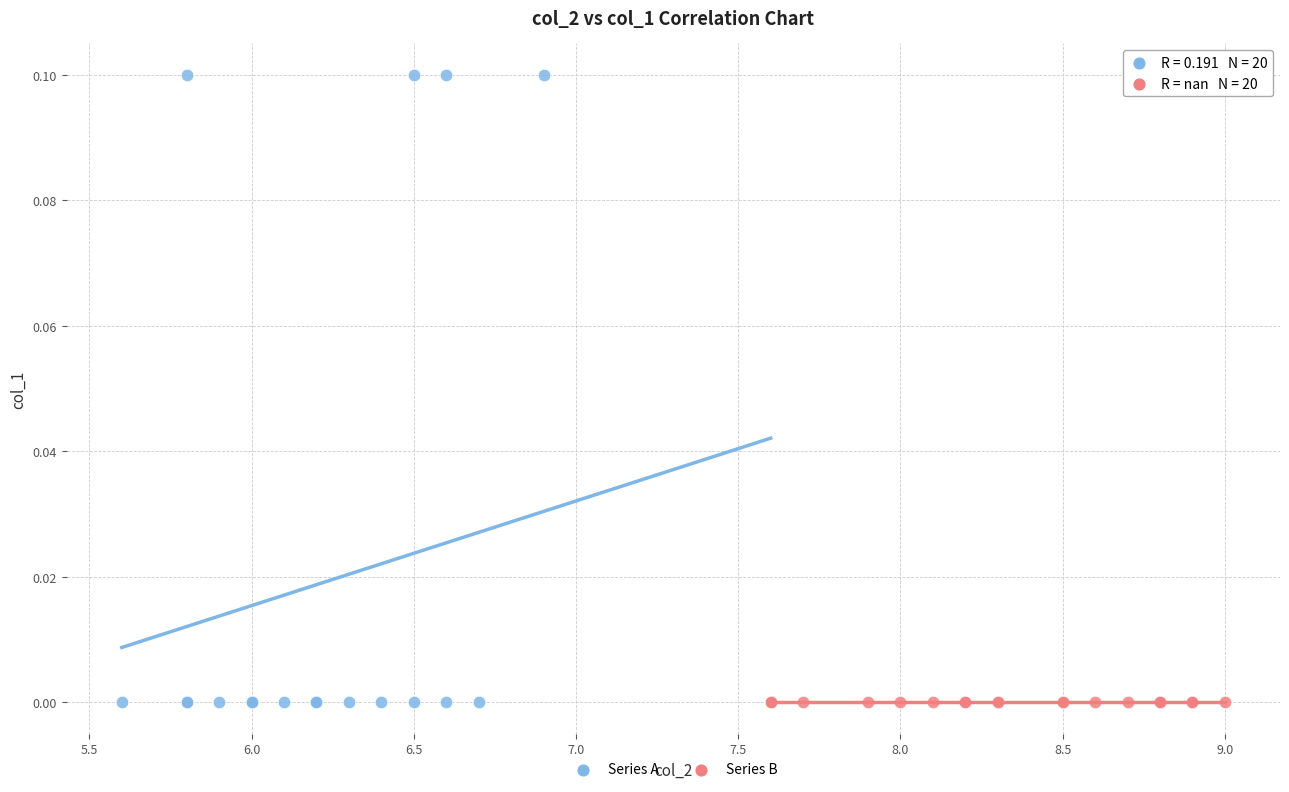

Which series reaches the maximum Y coordinate?

Series A